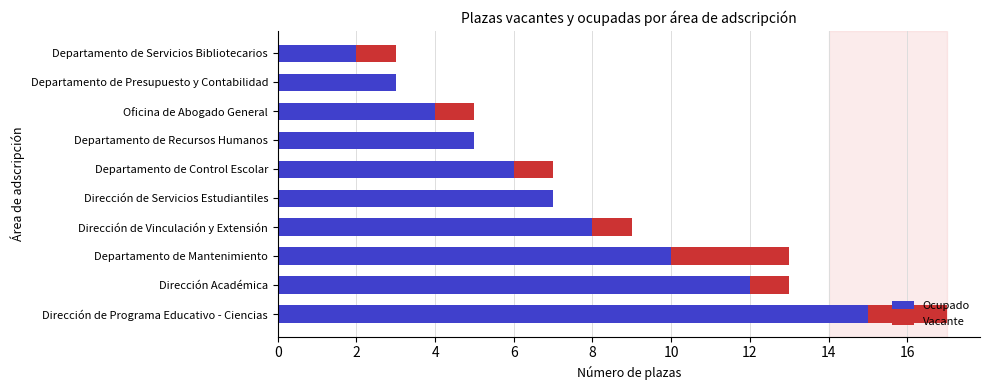

Is it true that Ocupado equals 13 at Departamento de Mantenimiento?

False